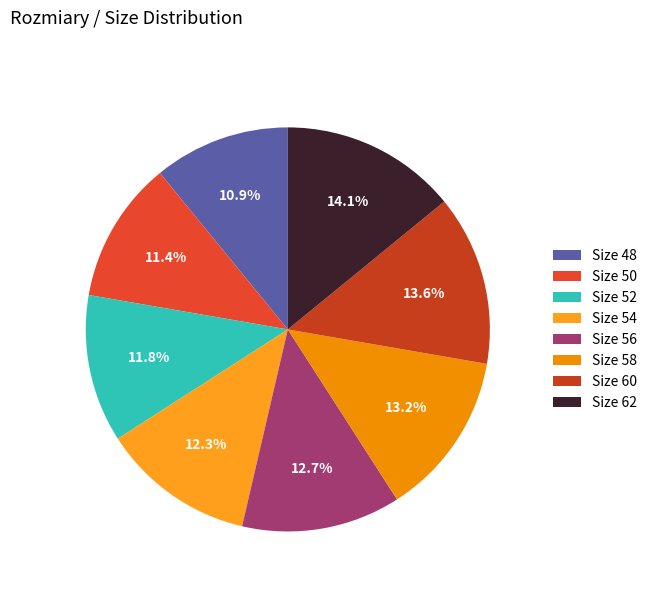

How many slices are in this pie chart?

8